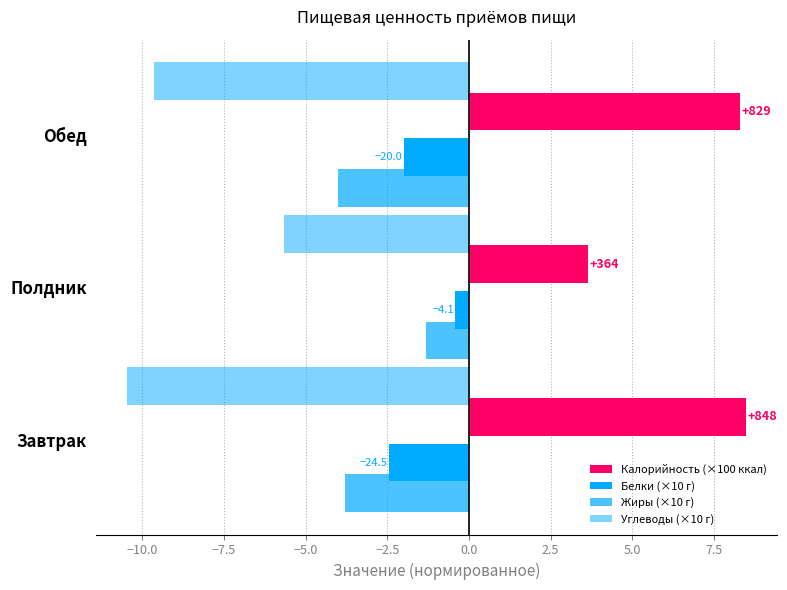

Which series has the widest spread of values?

Калорийность (×100 ккал)